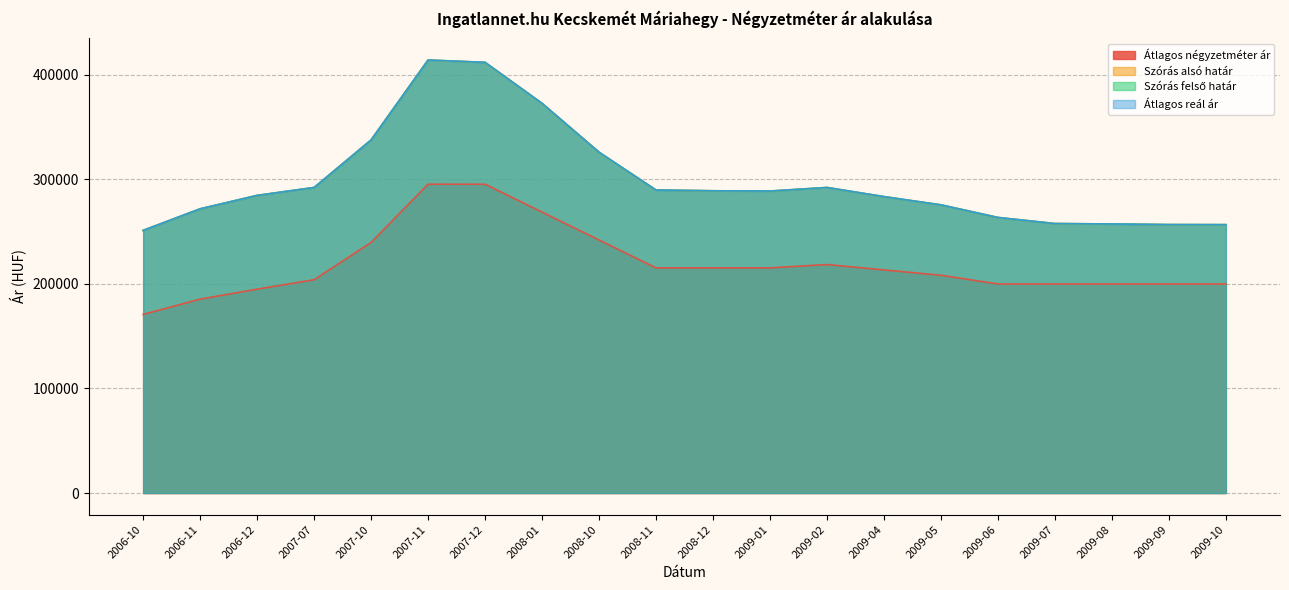

What is the difference between the Átlagos reál ár values at 2009-01 and 2008-10?

37183